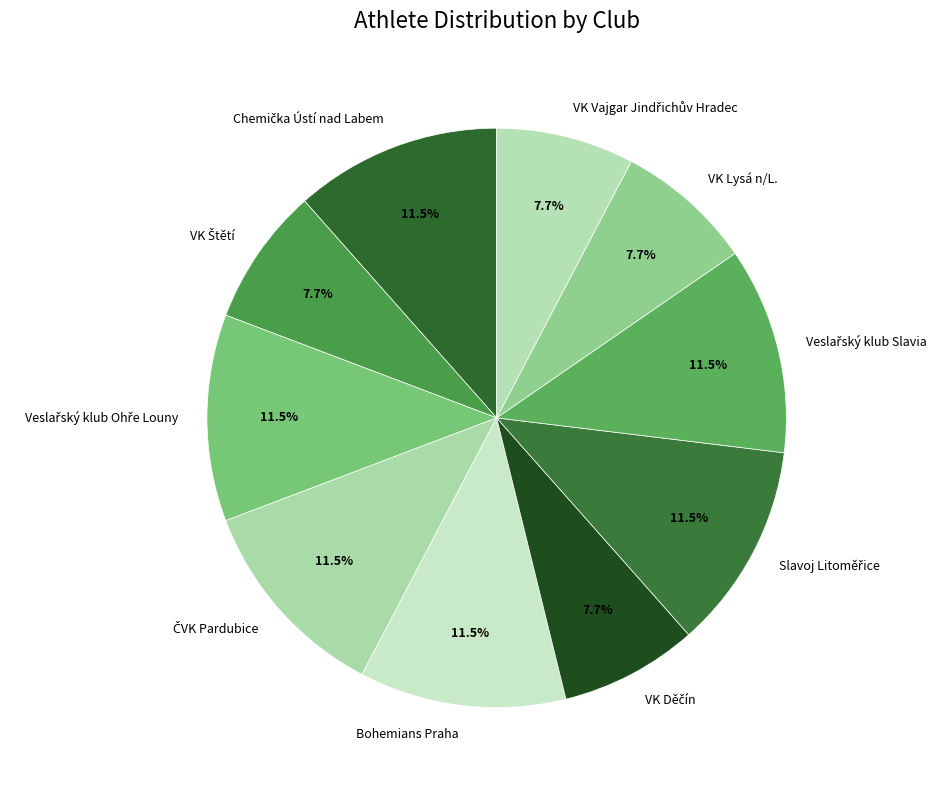

Is there any slice that represents more than half of the pie?

No